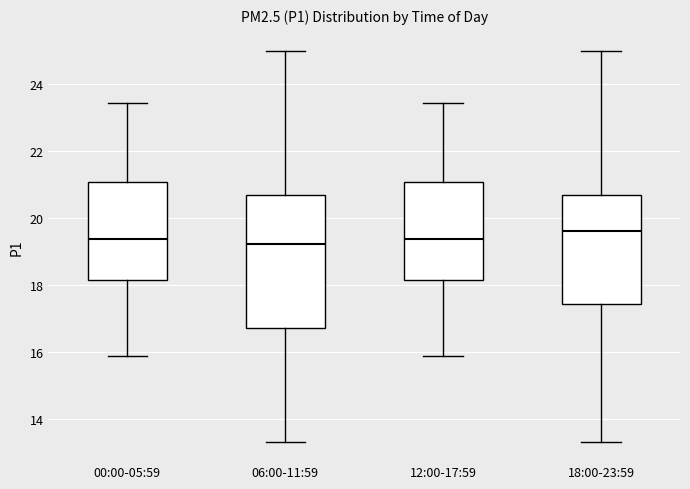

Reading left to right, read every box against the y-axis: the position of its median line, the range the box covers, and the ends of its whiskers. The values are not printed on the chart, so give them approximately, as read against the axis.

00:00-05:59: median 19.4, box 18.2 to 21.0, whiskers 15.8 to 23.4
06:00-11:59: median 19.2, box 16.8 to 20.6, whiskers 13.4 to 25.0
12:00-17:59: median 19.4, box 18.2 to 21.0, whiskers 15.8 to 23.4
18:00-23:59: median 19.6, box 17.4 to 20.6, whiskers 13.4 to 25.0